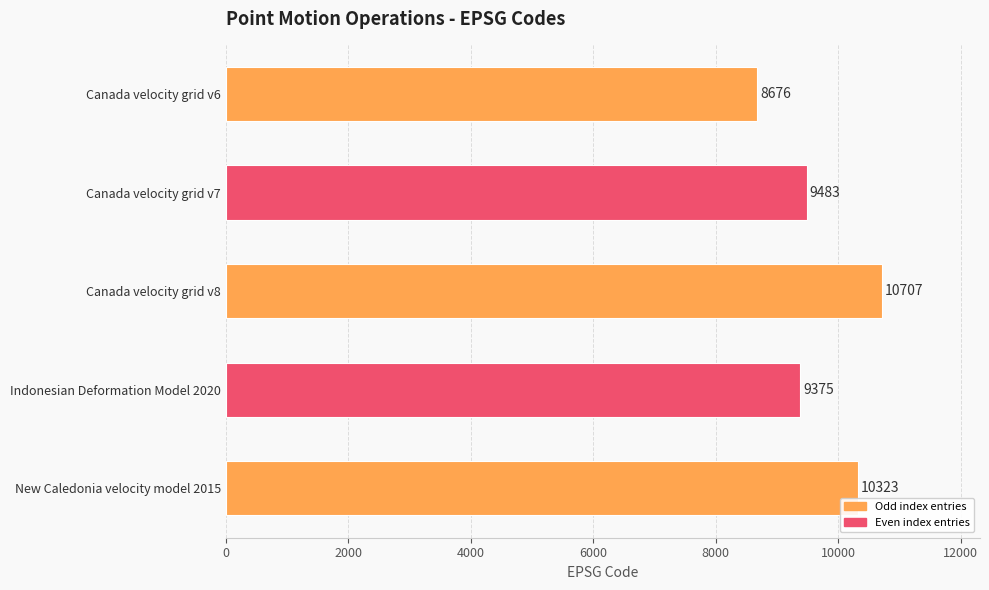

List the labels in order of value, smallest first.

Canada velocity grid v6, Indonesian Deformation Model 2020, Canada velocity grid v7, New Caledonia velocity model 2015, Canada velocity grid v8